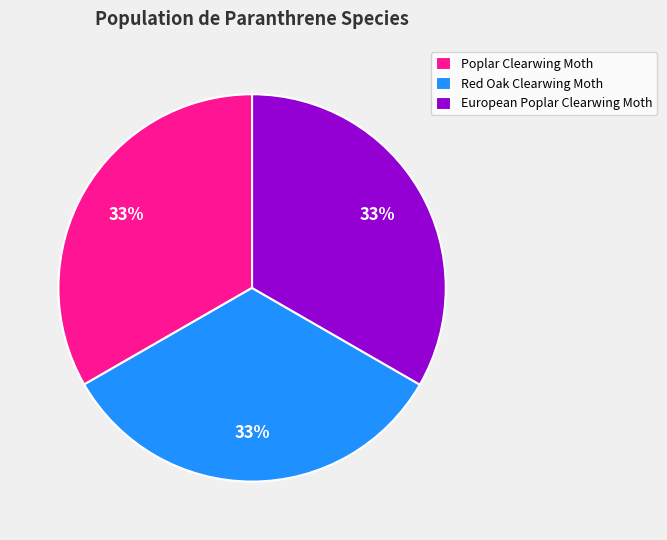

Does Poplar Clearwing Moth account for over 50% of the chart?

No